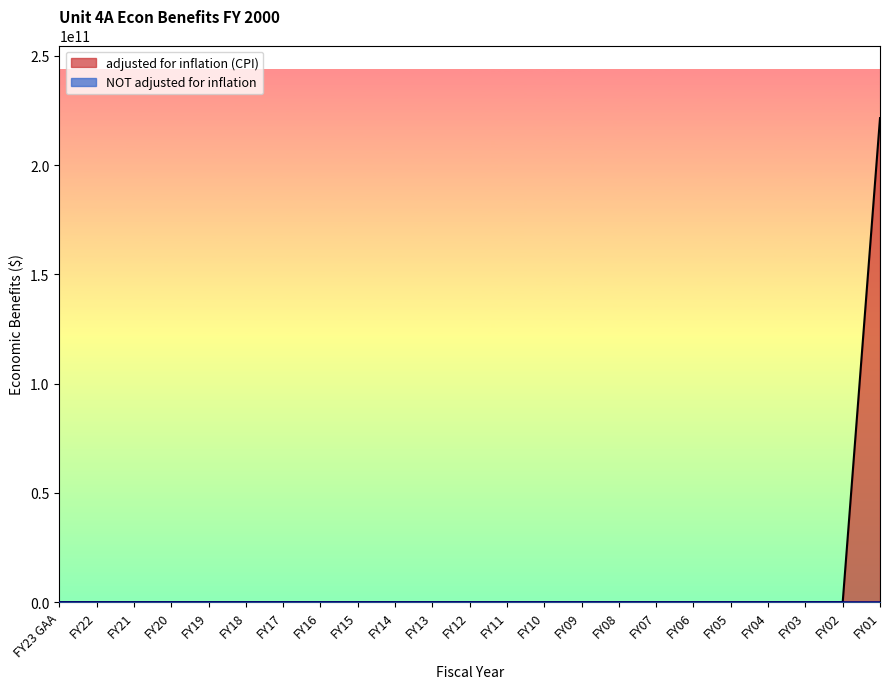

True or false: adjusted for inflation (CPI) has more than 2 interior local peaks.

False